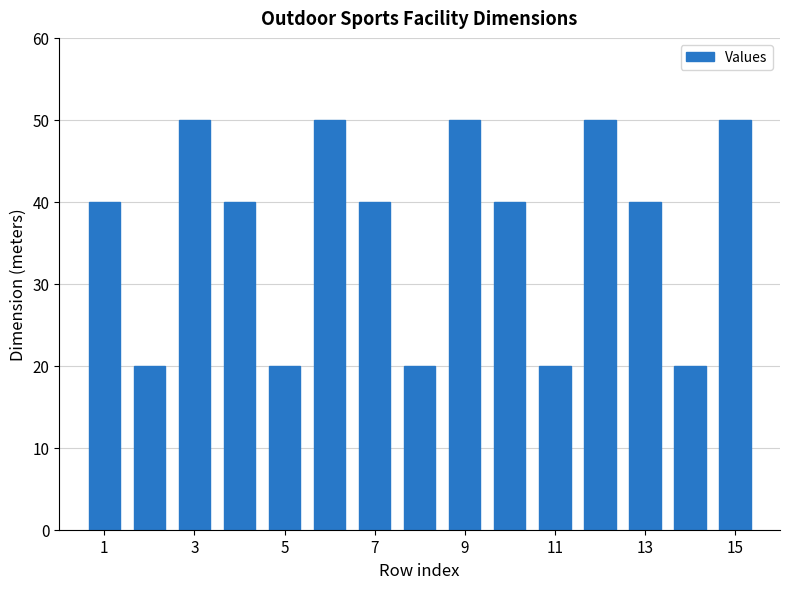

What is the sum of all values?

550